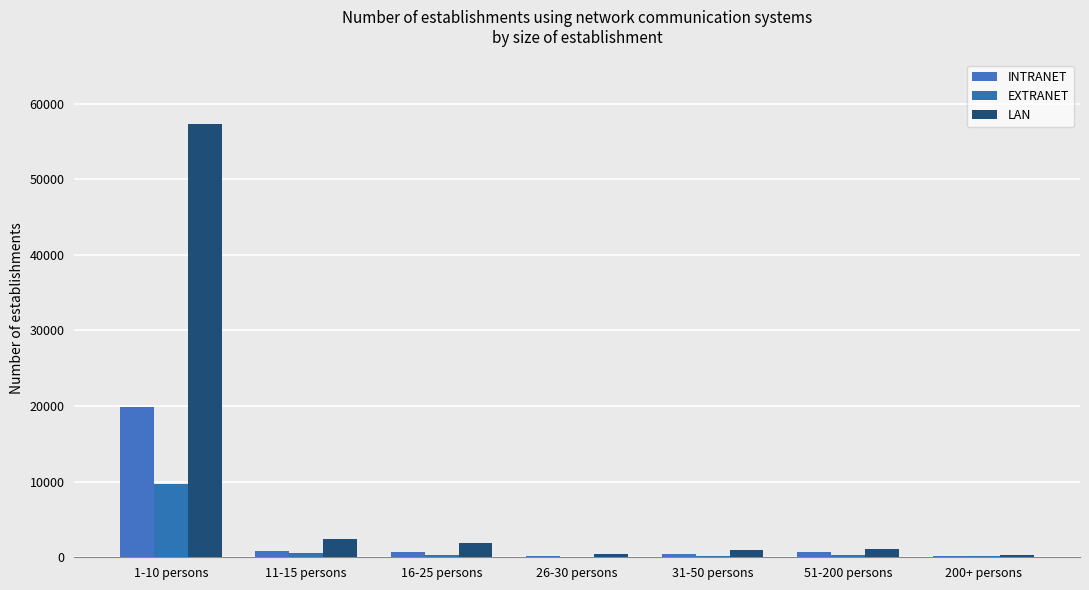

How many groups of bars are there?

7